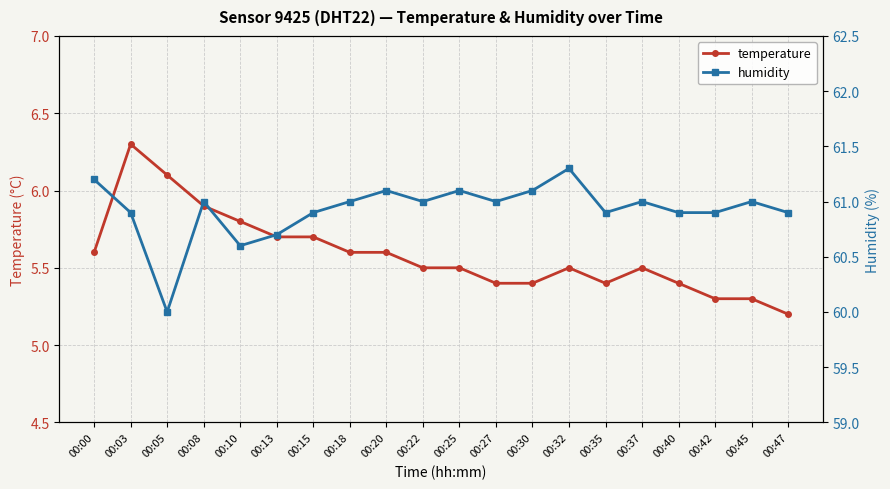

How many lines are shown in the chart?

2